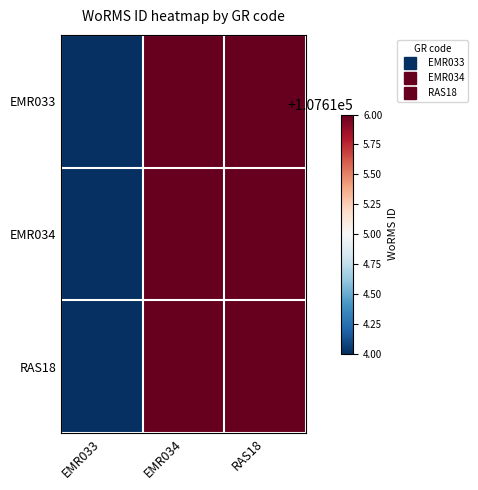

Reading left to right, extract all data points from this chart.

EMR033: EMR033=107614	EMR034=107616	RAS18=107616
EMR034: EMR033=107614	EMR034=107616	RAS18=107616
RAS18: EMR033=107614	EMR034=107616	RAS18=107616